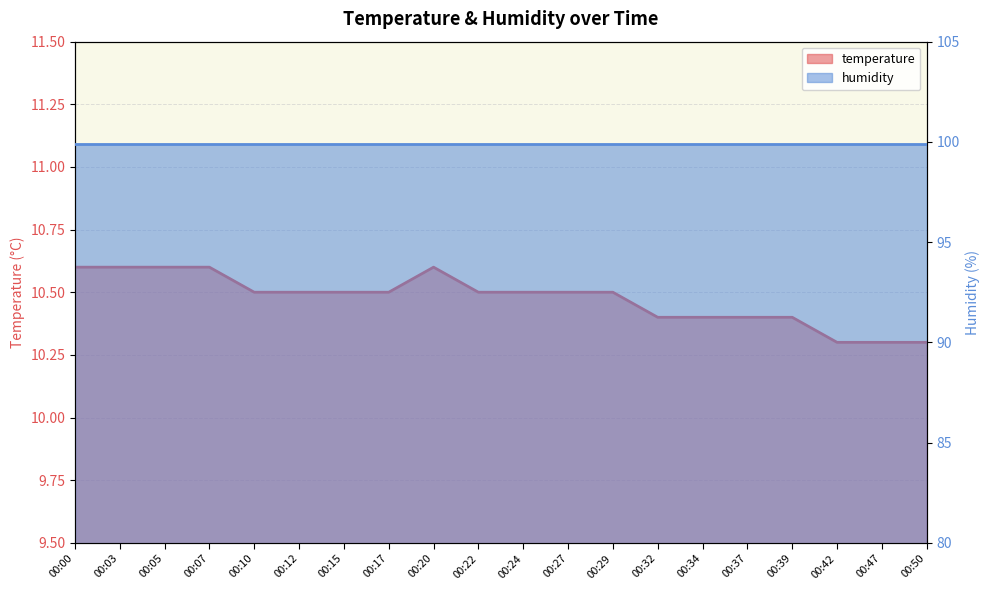

At which label is the value closest to 10?

00:42